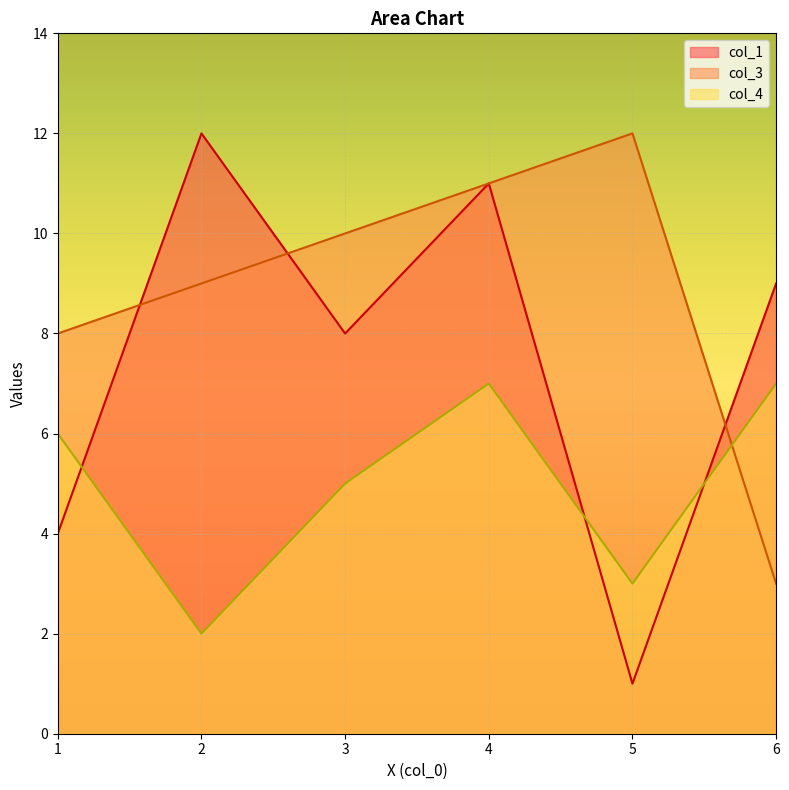

What is the average value of the col_3 series?

9